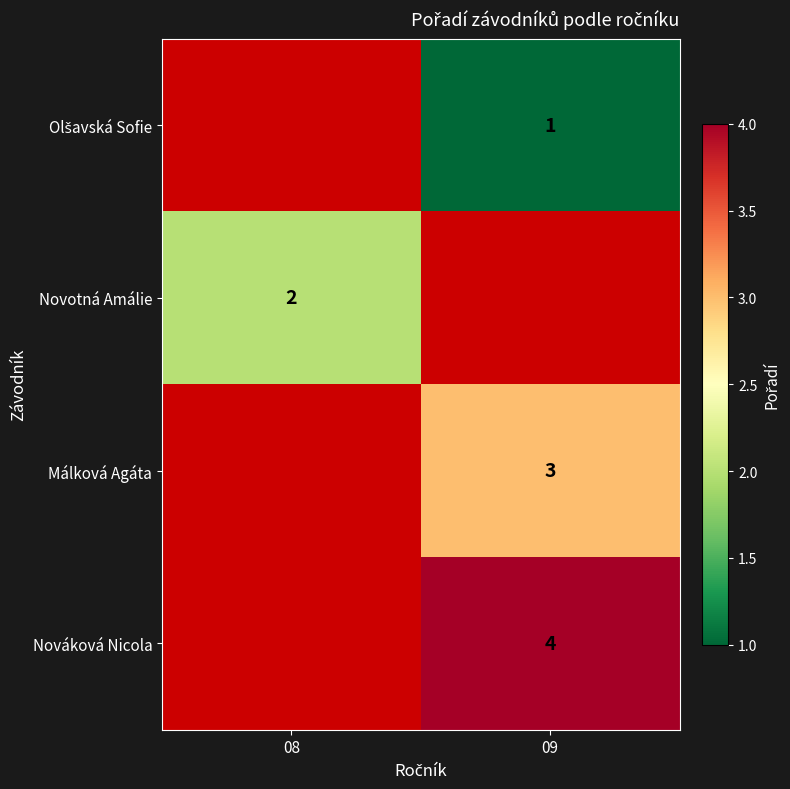

At which category does the chart reach its minimum across all series?

09